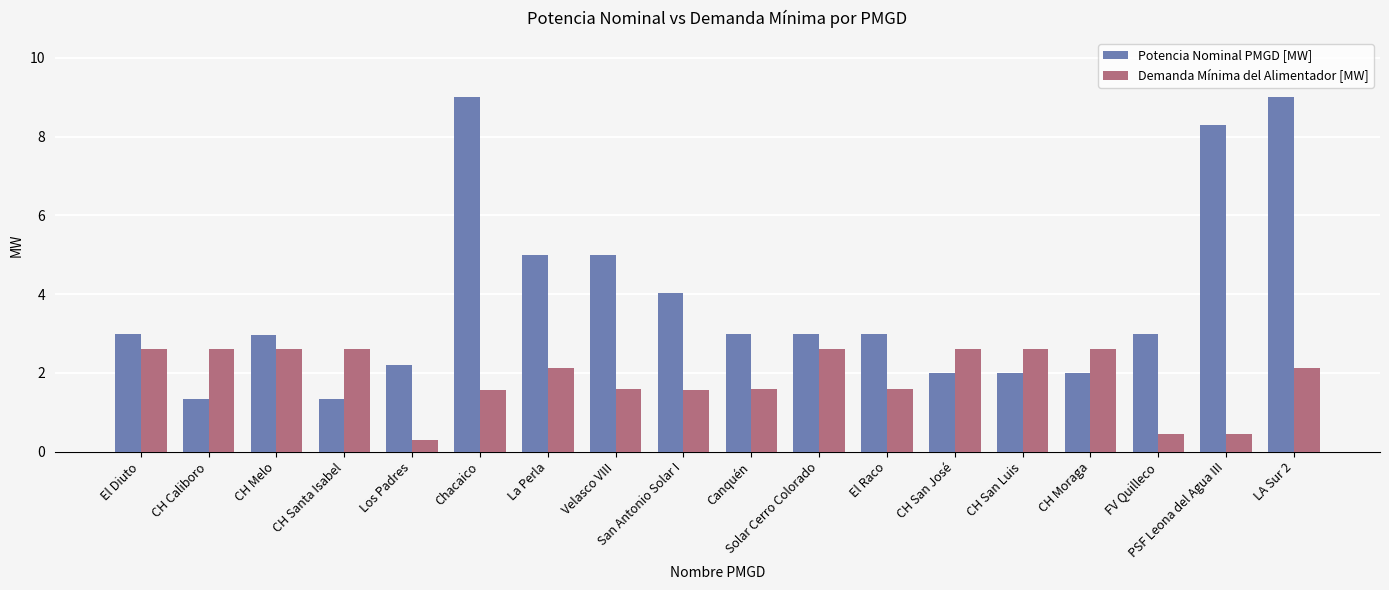

Which series has the largest range (max minus min)?

Potencia Nominal PMGD [MW]